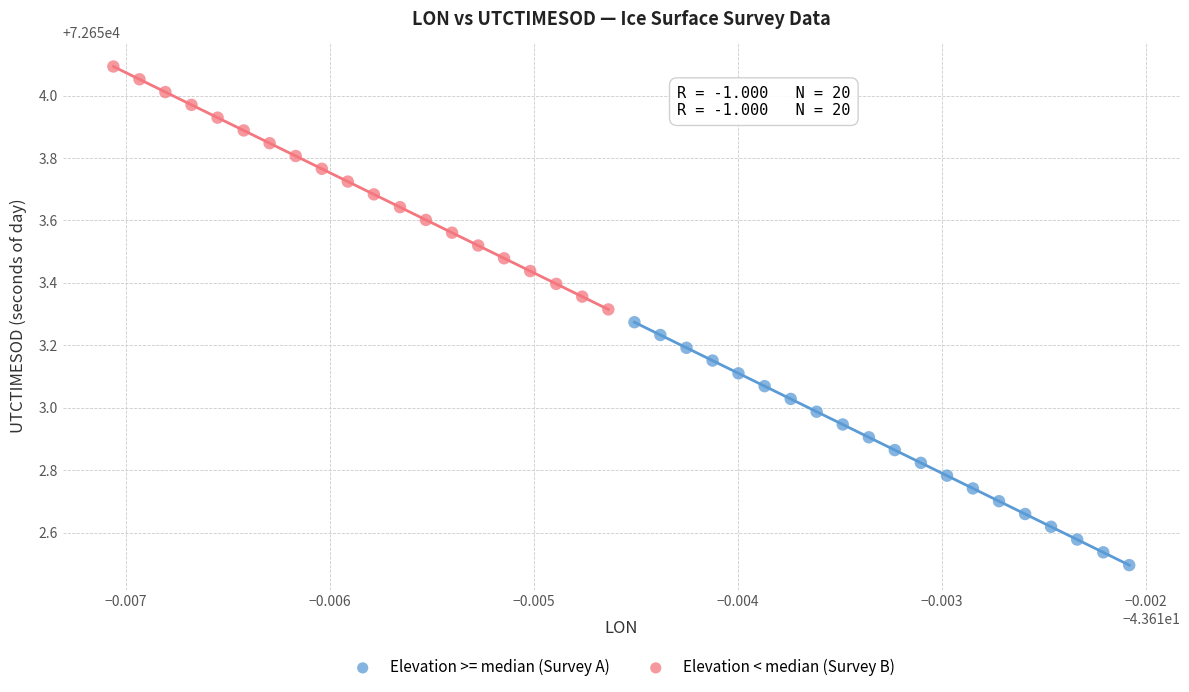

Which series contains the highest Y value?

Elevation < median (Survey B)